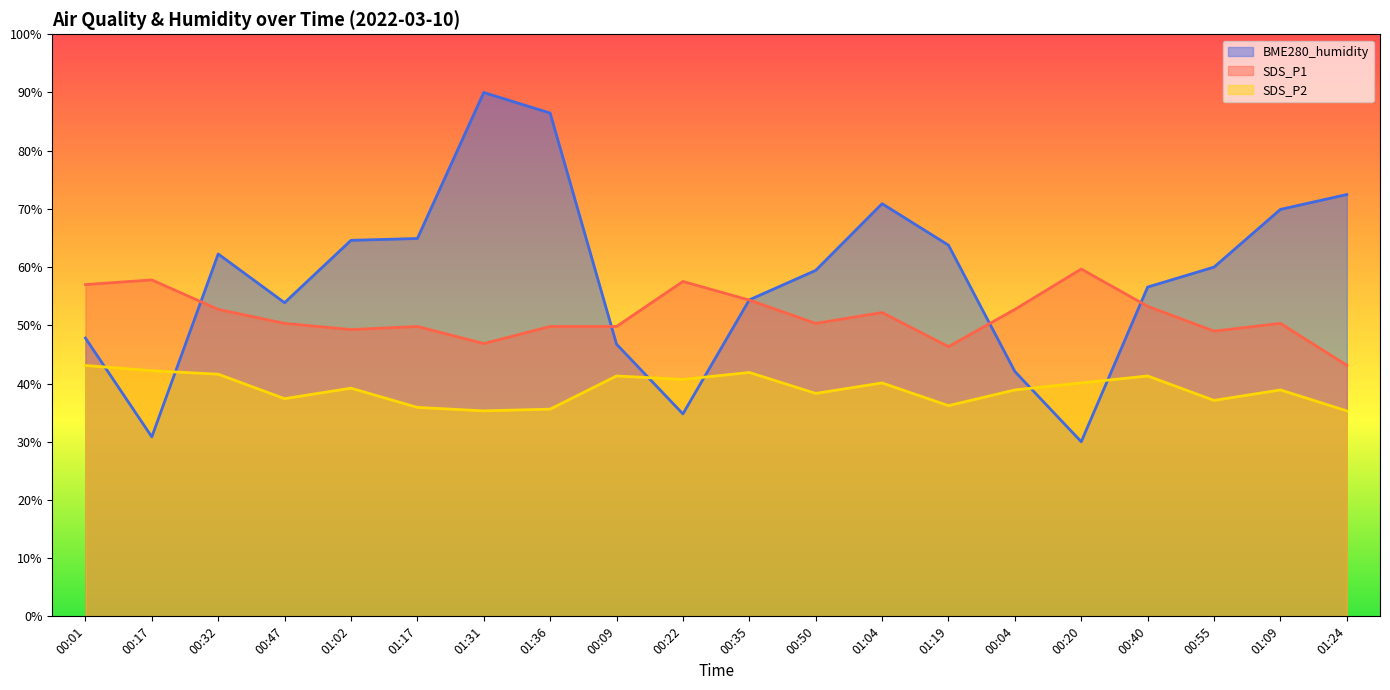

What is the label of the 1st point from the right?

01:24